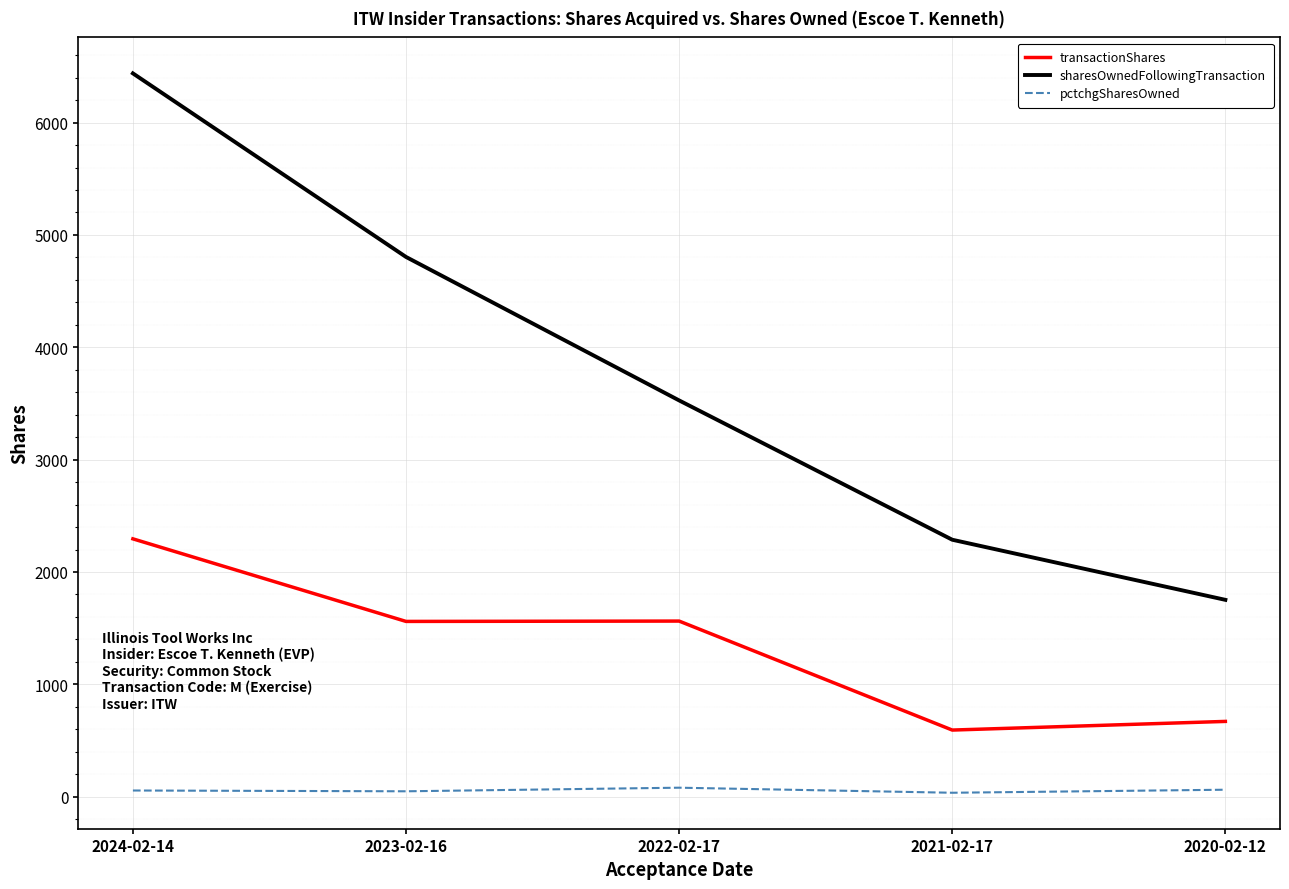

At which category is the sum across all series the highest?

2024-02-14